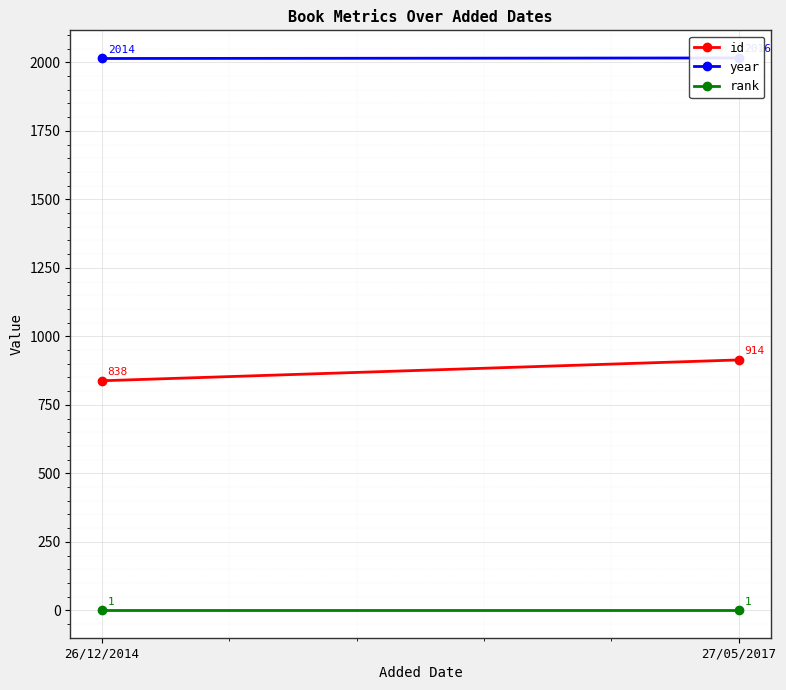

Is the value of year at 26/12/2014 greater than the value of id at 27/05/2017?

Yes